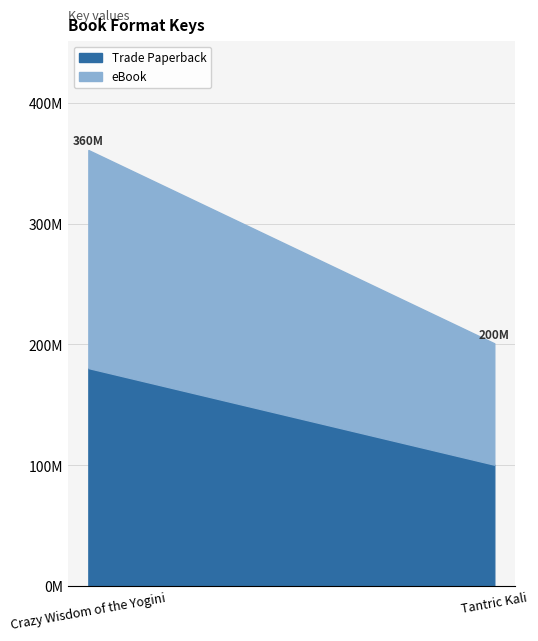

What is the sum of the eBook values at Tantric Kali and Crazy Wisdom of the Yogini?

280846347